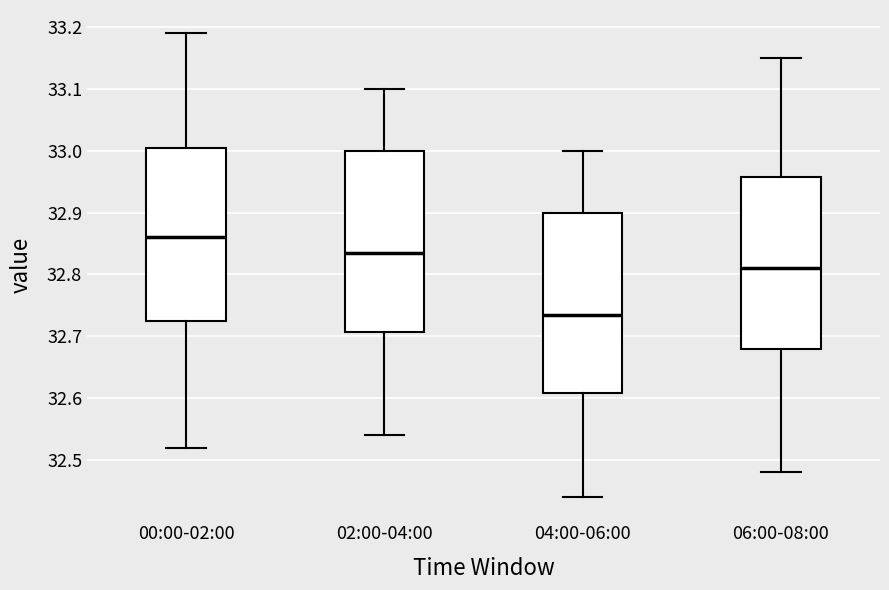

Reading left to right, transcribe this box plot: for each box, give where its median line is, the range the box spans, and where its two whiskers end, as read against the y-axis. The values are not printed on the chart, so give them approximately, as read against the axis.

00:00-02:00: median 32.86, box 32.73 to 33.01, whiskers 32.52 to 33.19
02:00-04:00: median 32.84, box 32.71 to 33.00, whiskers 32.54 to 33.10
04:00-06:00: median 32.74, box 32.61 to 32.90, whiskers 32.44 to 33.00
06:00-08:00: median 32.81, box 32.68 to 32.96, whiskers 32.48 to 33.15